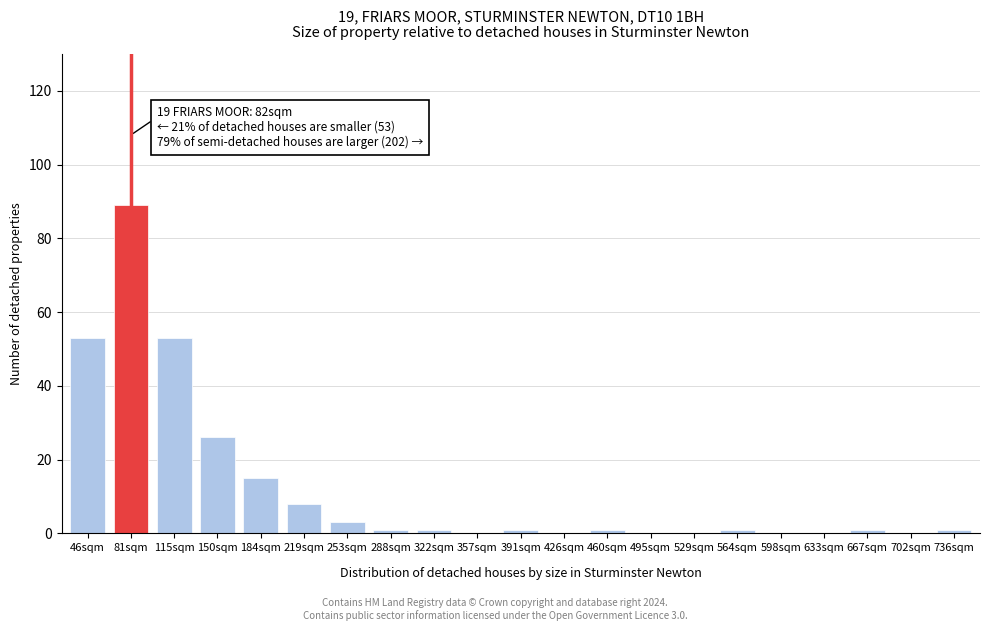

Reading left to right, extract all data points from this chart.

46sqm=53	81sqm=89	115sqm=53	150sqm=26	184sqm=15	219sqm=8	253sqm=3	288sqm=1	322sqm=1	357sqm=0	391sqm=1	426sqm=0	460sqm=1	495sqm=0	529sqm=0	564sqm=1	598sqm=0	633sqm=0	667sqm=1	702sqm=0	736sqm=1